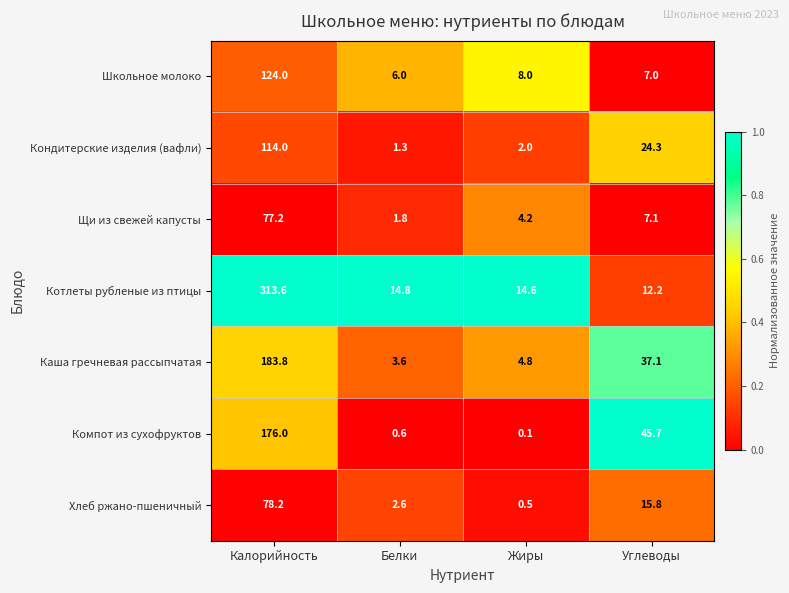

Which label corresponds to the largest value in the chart?

Калорийность